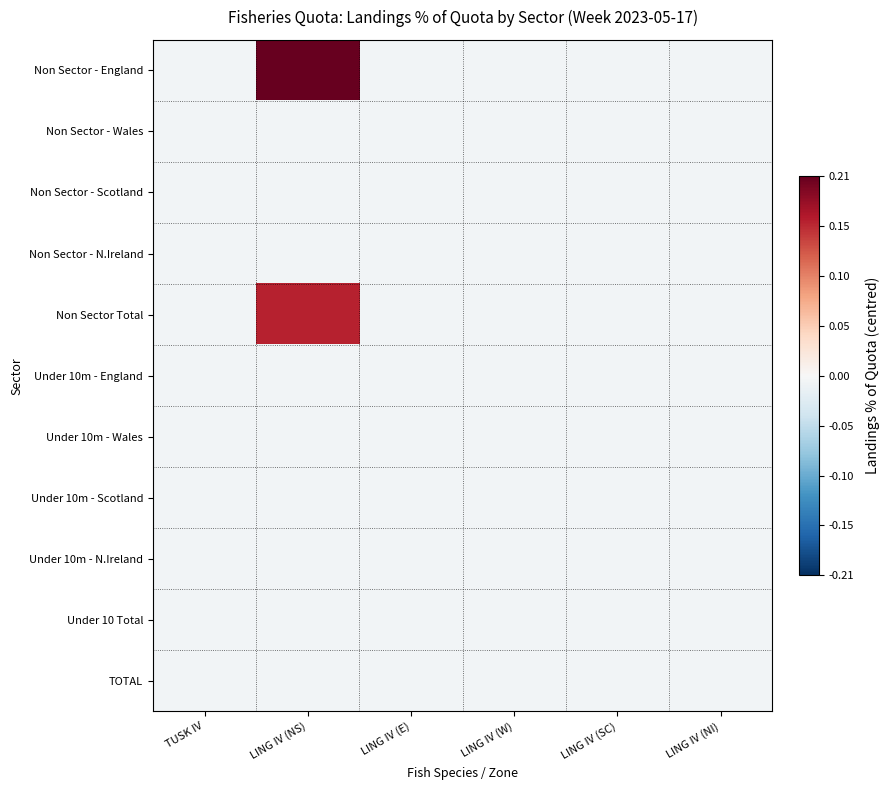

Reading left to right, extract all data points from this chart.

Non Sector - England: TUSK IV=-0.0	LING IV (NS)=0.2	LING IV (E)=-0.0	LING IV (W)=-0.0	LING IV (SC)=-0.0	LING IV (NI)=-0.0
Non Sector - Wales: TUSK IV=-0.0	LING IV (NS)=-0.0	LING IV (E)=-0.0	LING IV (W)=-0.0	LING IV (SC)=-0.0	LING IV (NI)=-0.0
Non Sector - Scotland: TUSK IV=-0.0	LING IV (NS)=-0.0	LING IV (E)=-0.0	LING IV (W)=-0.0	LING IV (SC)=-0.0	LING IV (NI)=-0.0
Non Sector - N.Ireland: TUSK IV=-0.0	LING IV (NS)=-0.0	LING IV (E)=-0.0	LING IV (W)=-0.0	LING IV (SC)=-0.0	LING IV (NI)=-0.0
Non Sector Total: TUSK IV=-0.0	LING IV (NS)=0.2	LING IV (E)=-0.0	LING IV (W)=-0.0	LING IV (SC)=-0.0	LING IV (NI)=-0.0
Under 10m - England: TUSK IV=-0.0	LING IV (NS)=-0.0	LING IV (E)=-0.0	LING IV (W)=-0.0	LING IV (SC)=-0.0	LING IV (NI)=-0.0
Under 10m - Wales: TUSK IV=-0.0	LING IV (NS)=-0.0	LING IV (E)=-0.0	LING IV (W)=-0.0	LING IV (SC)=-0.0	LING IV (NI)=-0.0
Under 10m - Scotland: TUSK IV=-0.0	LING IV (NS)=-0.0	LING IV (E)=-0.0	LING IV (W)=-0.0	LING IV (SC)=-0.0	LING IV (NI)=-0.0
Under 10m - N.Ireland: TUSK IV=-0.0	LING IV (NS)=-0.0	LING IV (E)=-0.0	LING IV (W)=-0.0	LING IV (SC)=-0.0	LING IV (NI)=-0.0
Under 10 Total: TUSK IV=-0.0	LING IV (NS)=-0.0	LING IV (E)=-0.0	LING IV (W)=-0.0	LING IV (SC)=-0.0	LING IV (NI)=-0.0
TOTAL: TUSK IV=-0.0	LING IV (NS)=-0.0	LING IV (E)=-0.0	LING IV (W)=-0.0	LING IV (SC)=-0.0	LING IV (NI)=-0.0